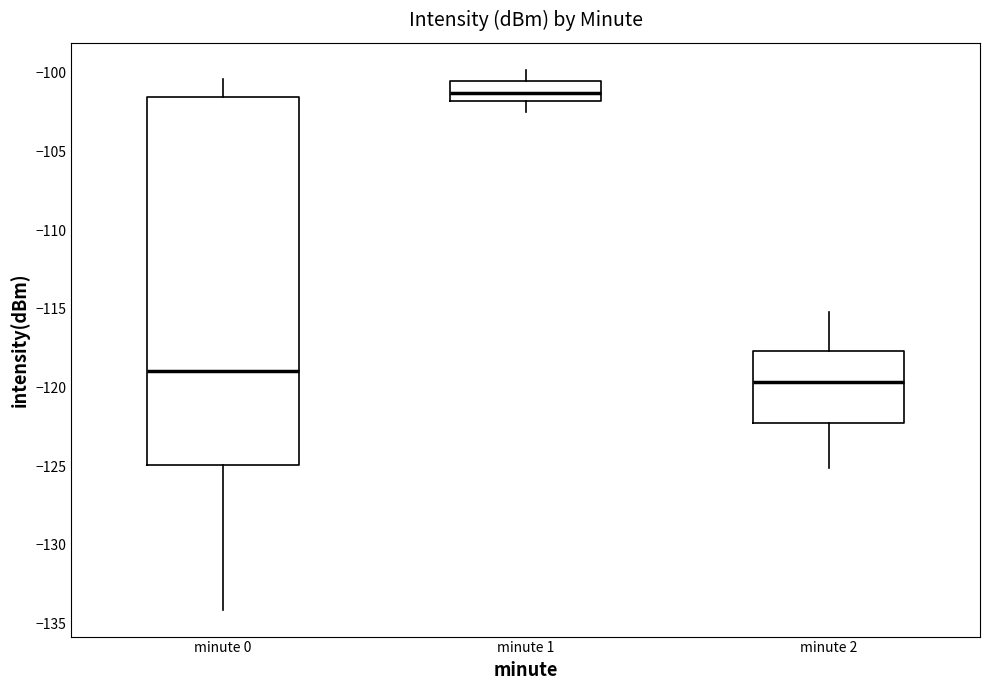

Which box has the highest median line?

minute 1